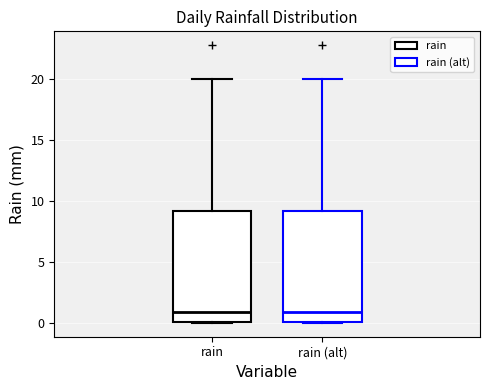

Reading left to right, read every box against the y-axis: the position of its median line, the range the box covers, and the ends of its whiskers. The values are not printed on the chart, so give them approximately, as read against the axis.

rain: median 1, box 0 to 9, whiskers 0 to 20
rain (alt): median 1, box 0 to 9, whiskers 0 to 20